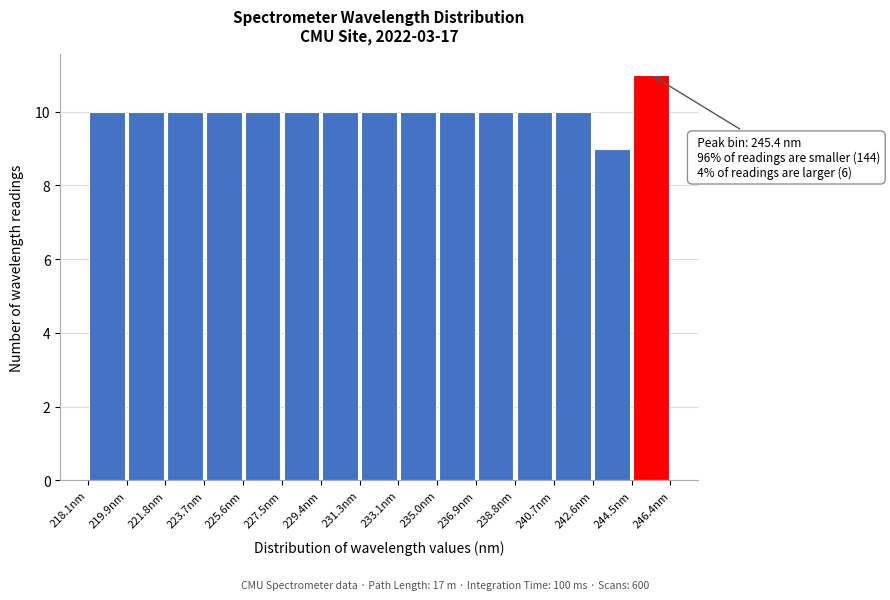

Over which range of the x-axis is the bar tallest?

244.4 to 246.4